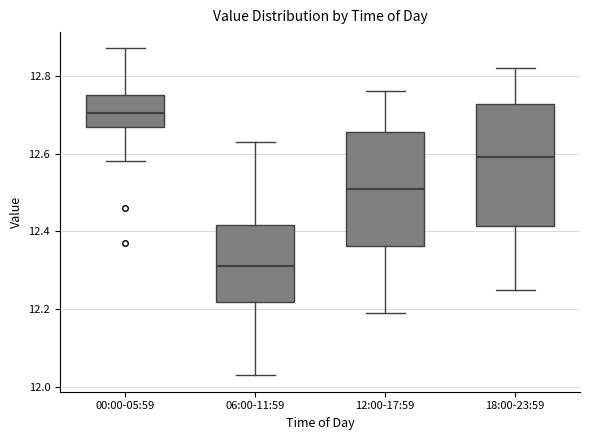

Reading left to right, read every box against the y-axis: the position of its median line, the range the box covers, and the ends of its whiskers. The values are not printed on the chart, so give them approximately, as read against the axis.

00:00-05:59: median 12.70, box 12.66 to 12.76, whiskers 12.58 to 12.88
06:00-11:59: median 12.32, box 12.22 to 12.42, whiskers 12.04 to 12.64
12:00-17:59: median 12.52, box 12.36 to 12.66, whiskers 12.20 to 12.76
18:00-23:59: median 12.60, box 12.42 to 12.72, whiskers 12.26 to 12.82